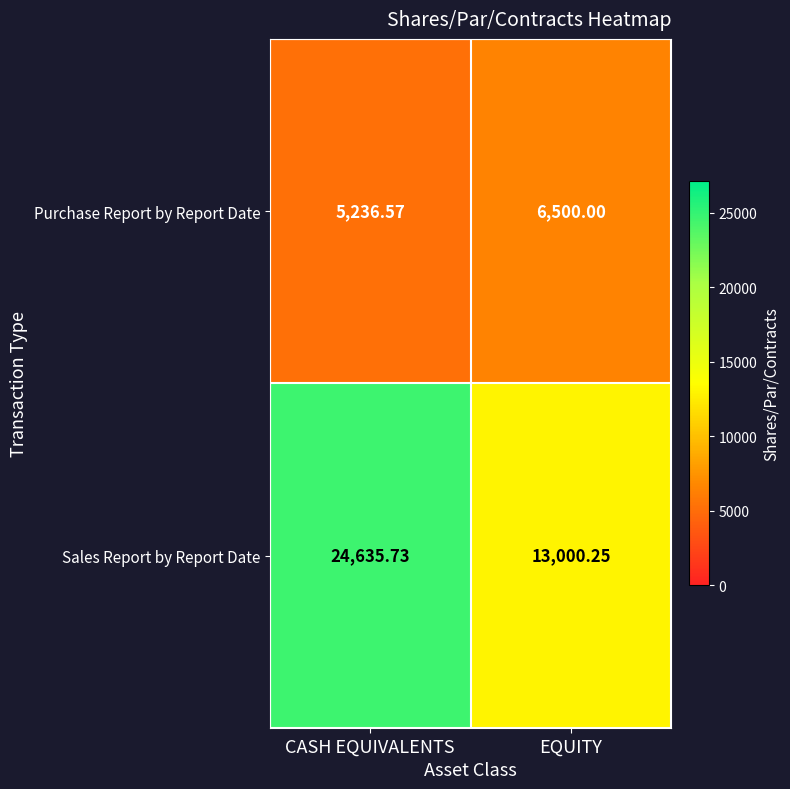

Is the value of Sales Report by Report Date at CASH EQUIVALENTS greater than the value of Purchase Report by Report Date at CASH EQUIVALENTS?

Yes